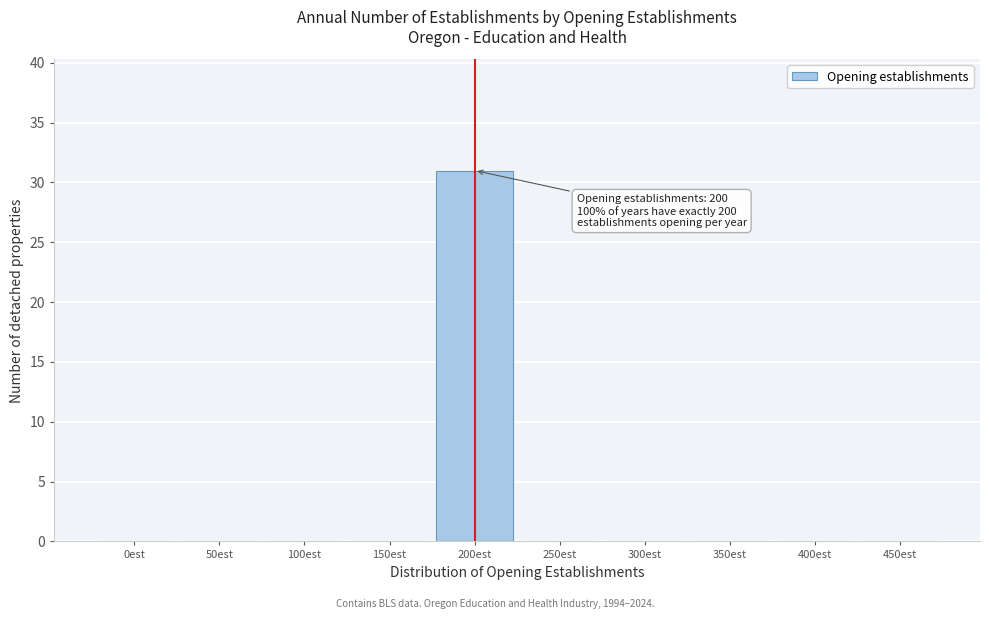

Reading left to right, what are all the values shown in this chart?

0est=0	50est=0	100est=0	150est=0	200est=31	250est=0	300est=0	350est=0	400est=0	450est=0